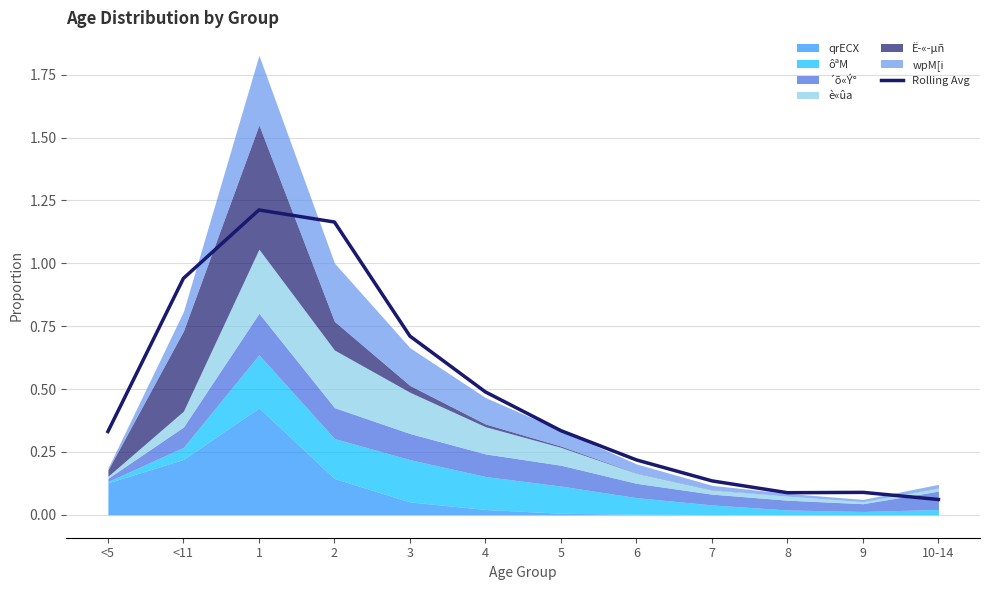

What is the label of the 2nd point from the right?

9